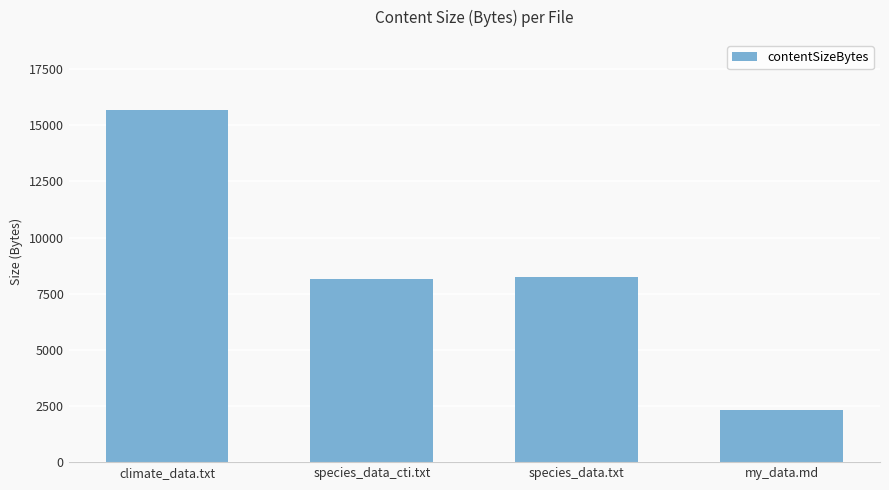

What is the label of the 1st bar from the left?

climate_data.txt